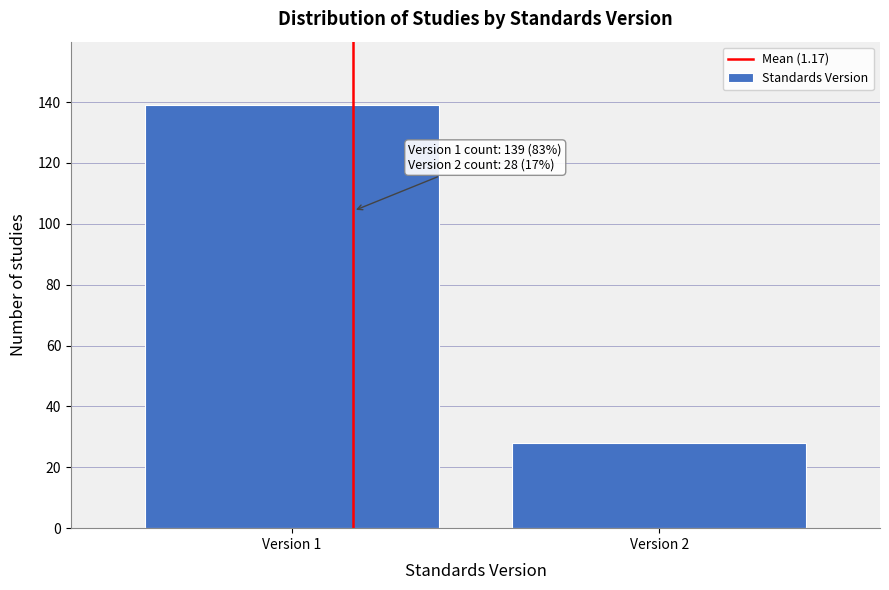

Reading right to left, extract all data points from this chart.

28	139